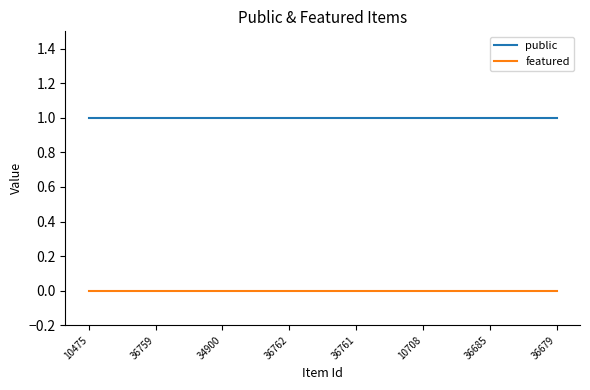

Reading left to right, what are all the values shown in this chart?

public: 10475=1	36759=1	34900=1	36762=1	36761=1	10708=1	36685=1	36679=1
featured: 10475=0	36759=0	34900=0	36762=0	36761=0	10708=0	36685=0	36679=0